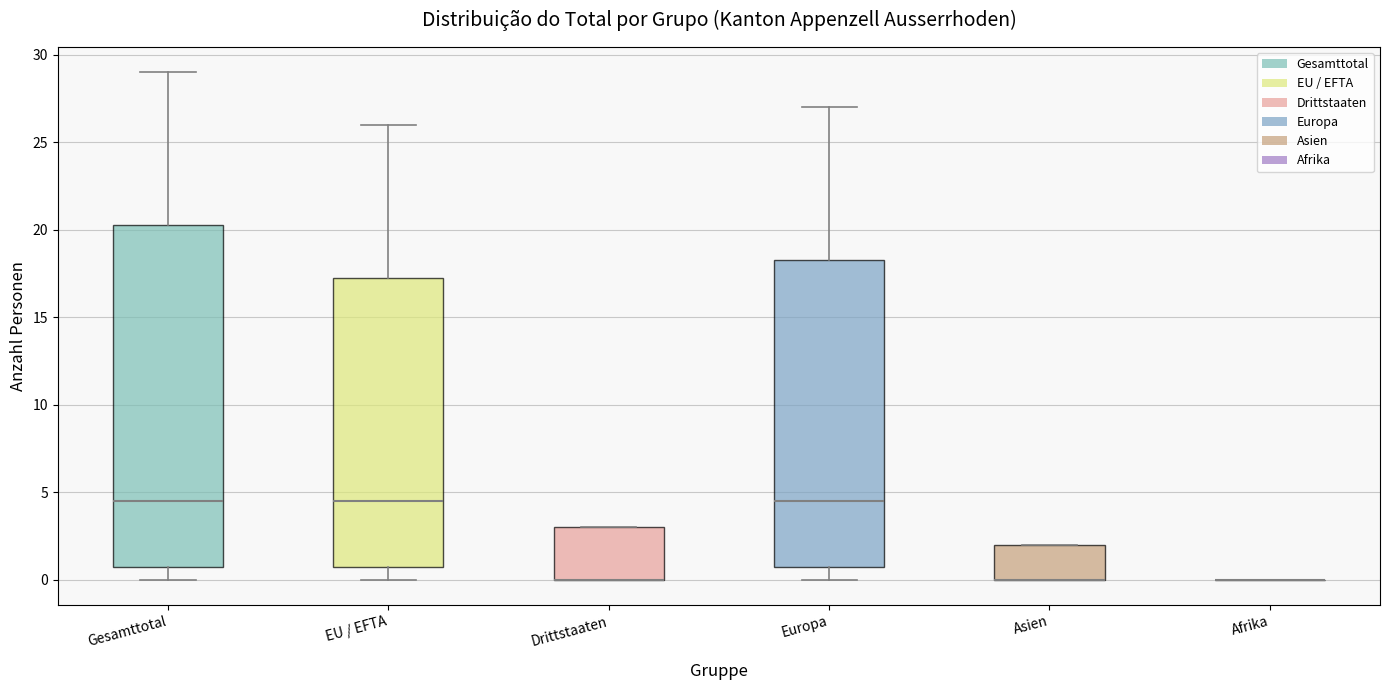

Reading left to right, transcribe this box plot: for each box, give where its median line is, the range the box spans, and where its two whiskers end, as read against the y-axis. The values are not printed on the chart, so give them approximately, as read against the axis.

Gesamttotal: median 4.5, box 1.0 to 20.5, whiskers 0.0 to 29.0
EU / EFTA: median 4.5, box 1.0 to 17.5, whiskers 0.0 to 26.0
Drittstaaten: median 0.0 (drawn on the box's lower edge), box 0.0 to 3.0, whiskers 0.0 to 3.0
Europa: median 4.5, box 1.0 to 18.5, whiskers 0.0 to 27.0
Asien: median 0.0 (drawn on the box's lower edge), box 0.0 to 2.0, whiskers 0.0 to 2.0
Afrika: box collapsed to a line at 0.0, whiskers 0.0 to 0.0